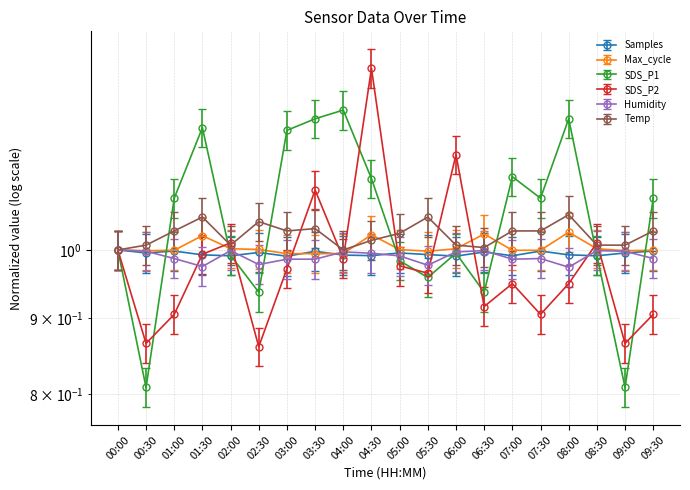

Is this an area chart (filled region under the line)?

No